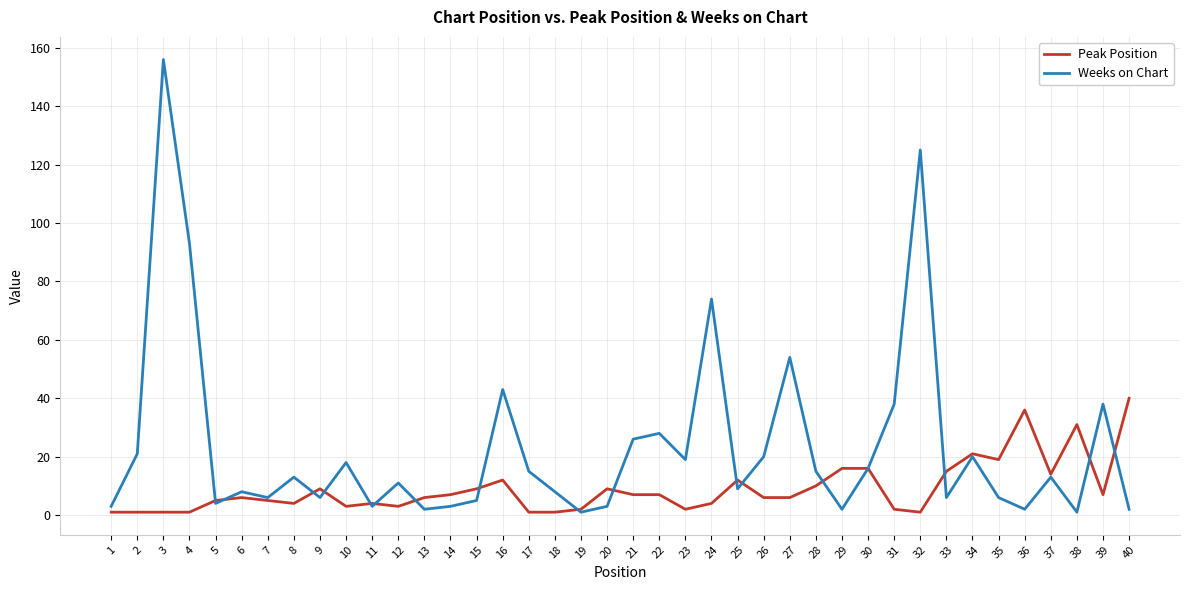

Which series ends up on top after the final intersection of Peak Position and Weeks on Chart?

Peak Position